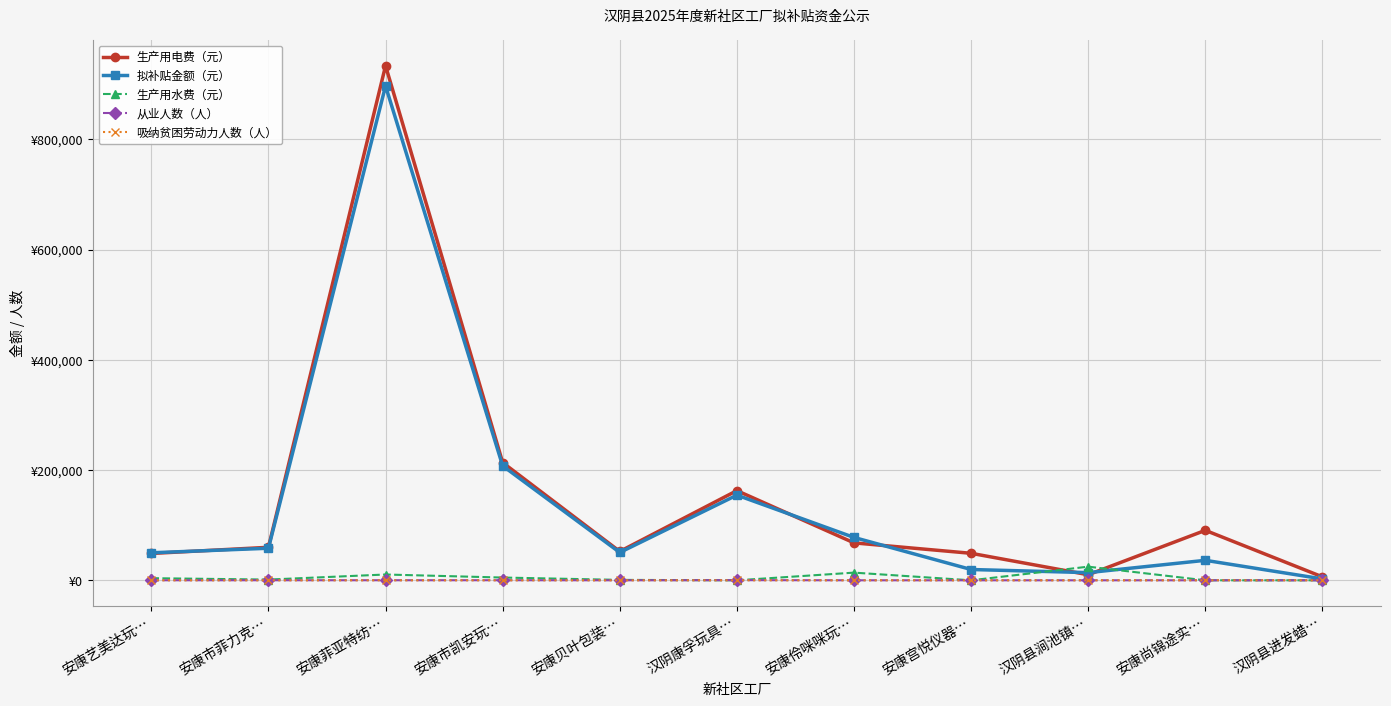

What are all the series names shown in the legend?

生产用电费（元）, 拟补贴金额（元）, 生产用水费（元）, 从业人数（人）, 吸纳贫困劳动力人数（人）